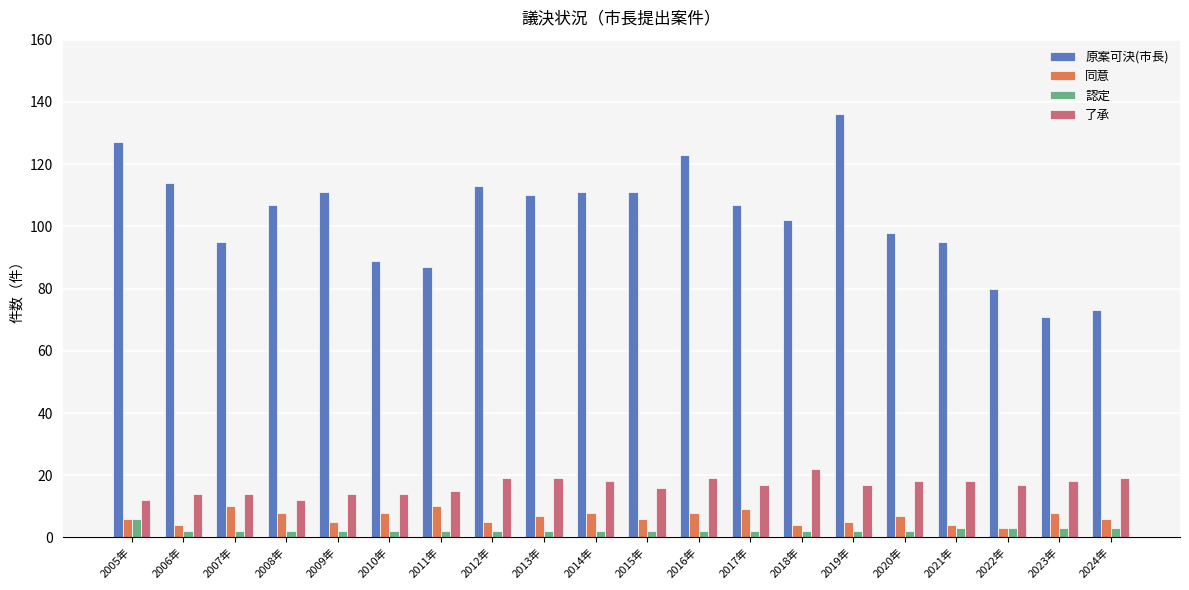

What is the label of the 6th bar from the right?

2019年